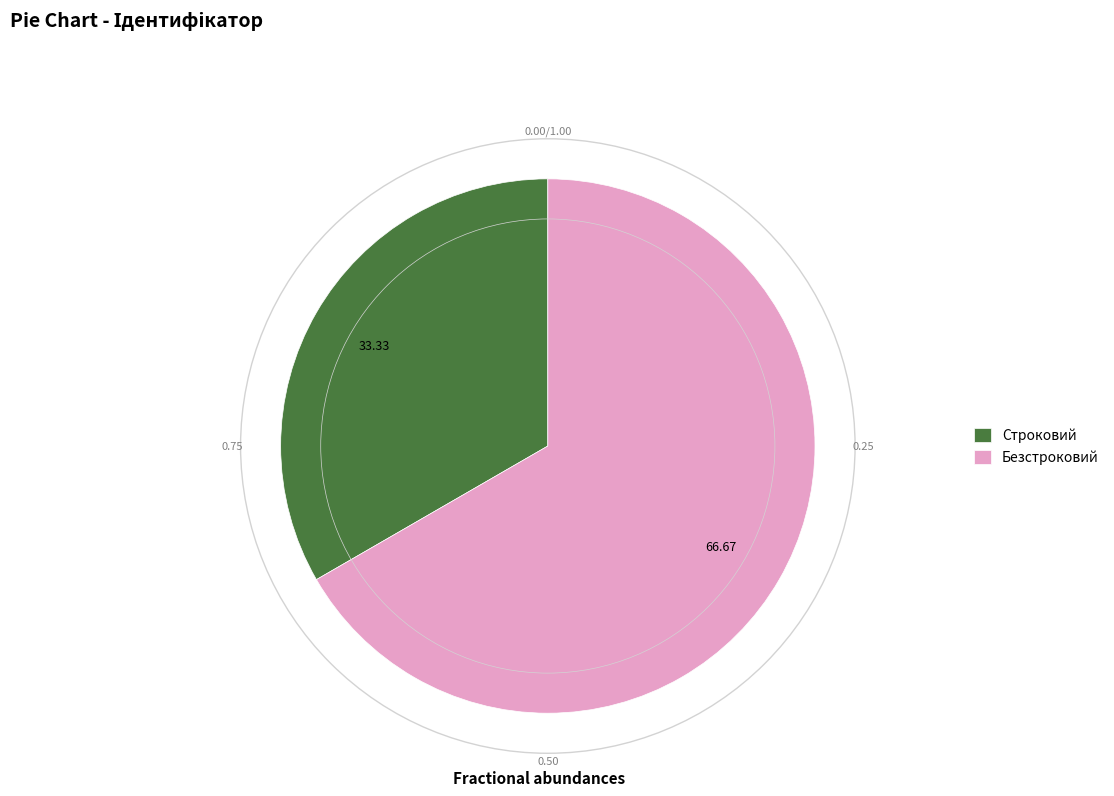

Combined, do Безстроковий and Строковий account for over 50%?

Yes